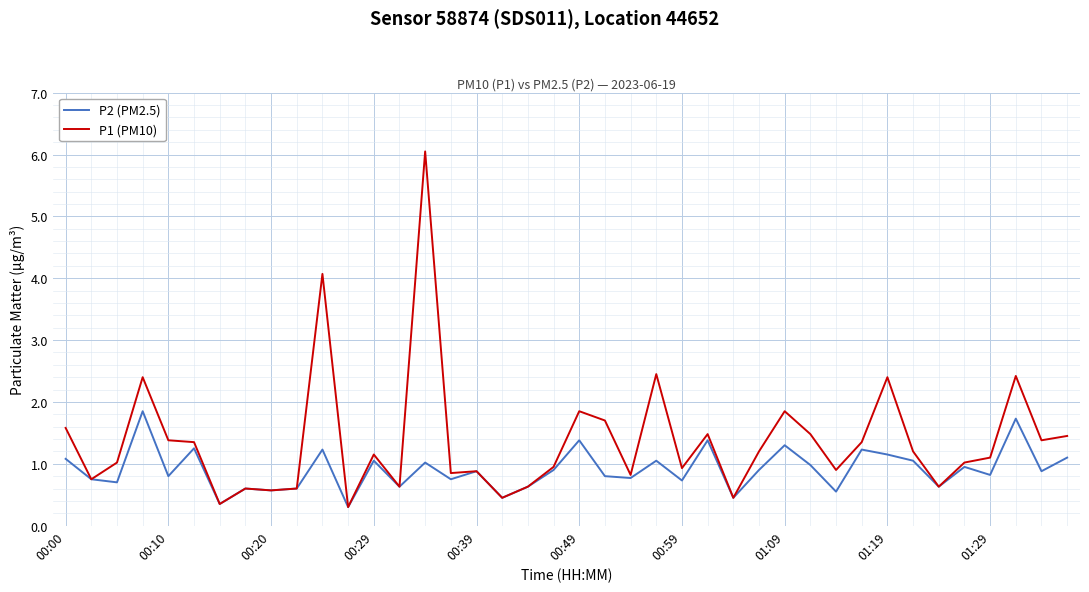

List the series in order of their overall mean, highest first.

P1 (PM10), P2 (PM2.5)